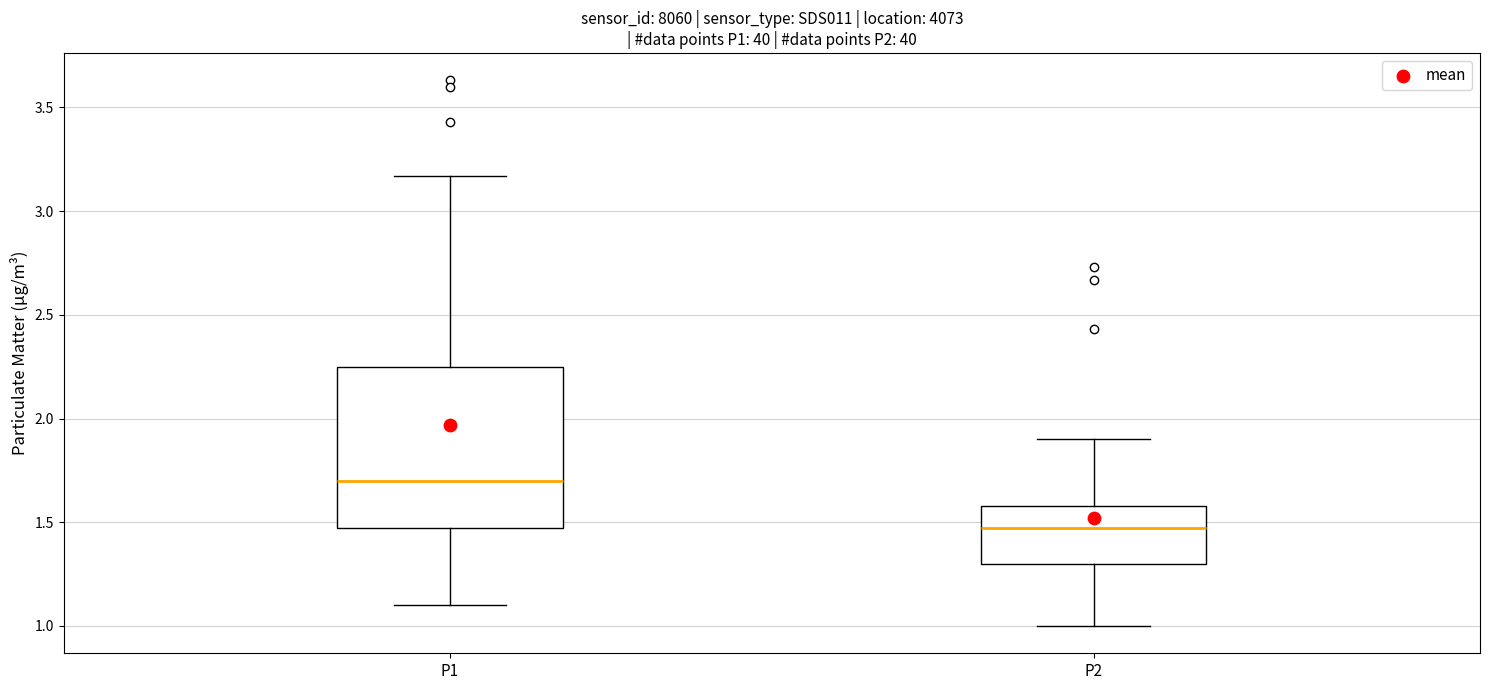

Reading left to right, read every box against the y-axis: the position of its median line, the range the box covers, and the ends of its whiskers. The values are not printed on the chart, so give them approximately, as read against the axis.

P1: median 1.70, box 1.45 to 2.25, whiskers 1.10 to 3.15
P2: median 1.45, box 1.30 to 1.60, whiskers 1.00 to 1.90